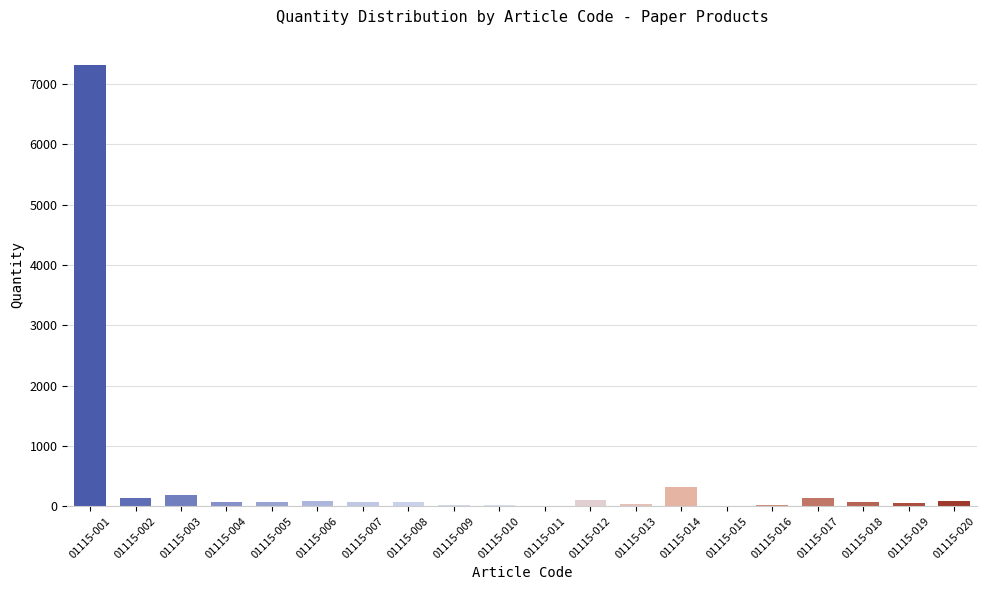

Which label corresponds to the largest value in the chart?

01115-001